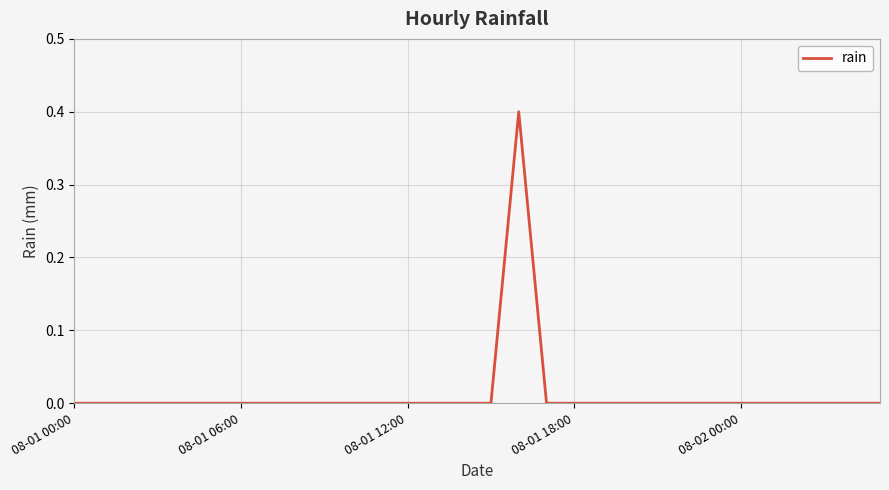

What is the difference between the maximum and minimum values?

0.4